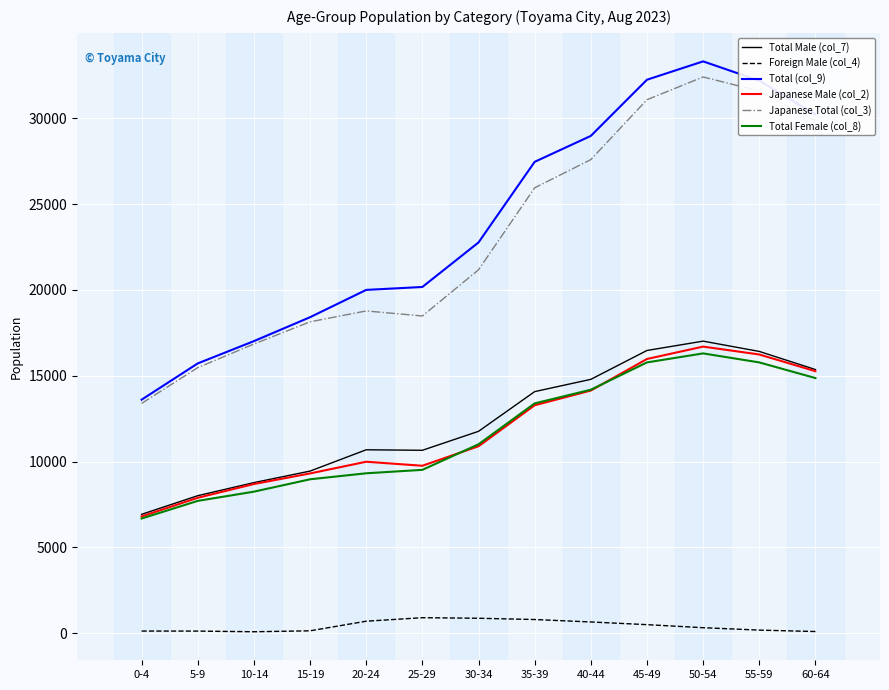

True or false: Foreign Male (col_4) has a value of 653 at 40-44.

True